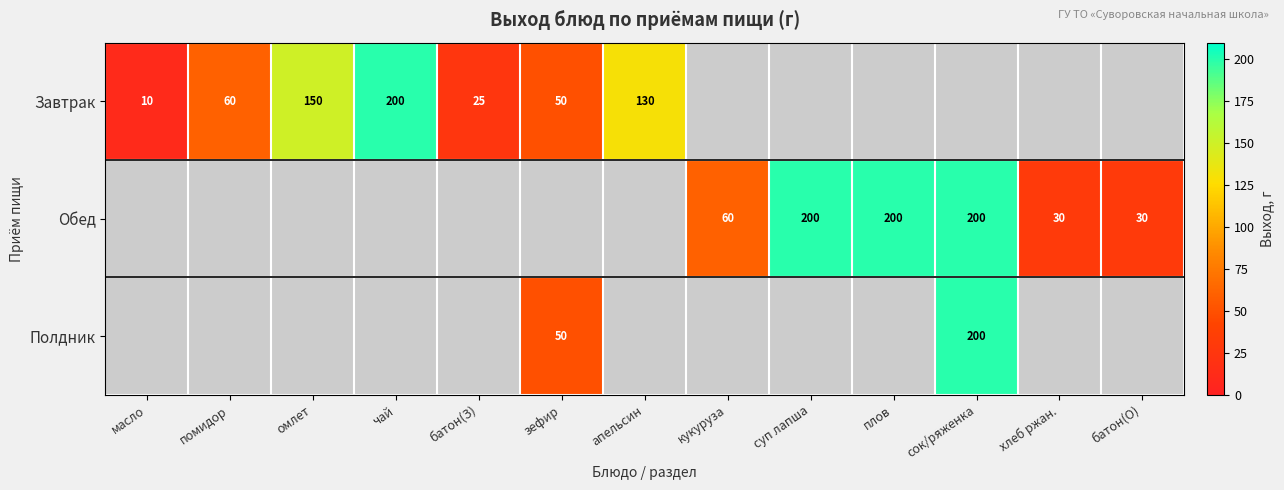

The Завтрак series shows 60 at помидор. True or false?

True